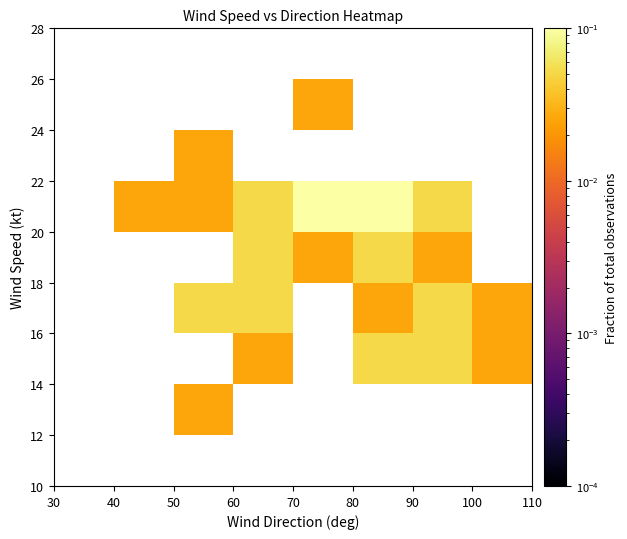

Count the number of categories in the chart.

8